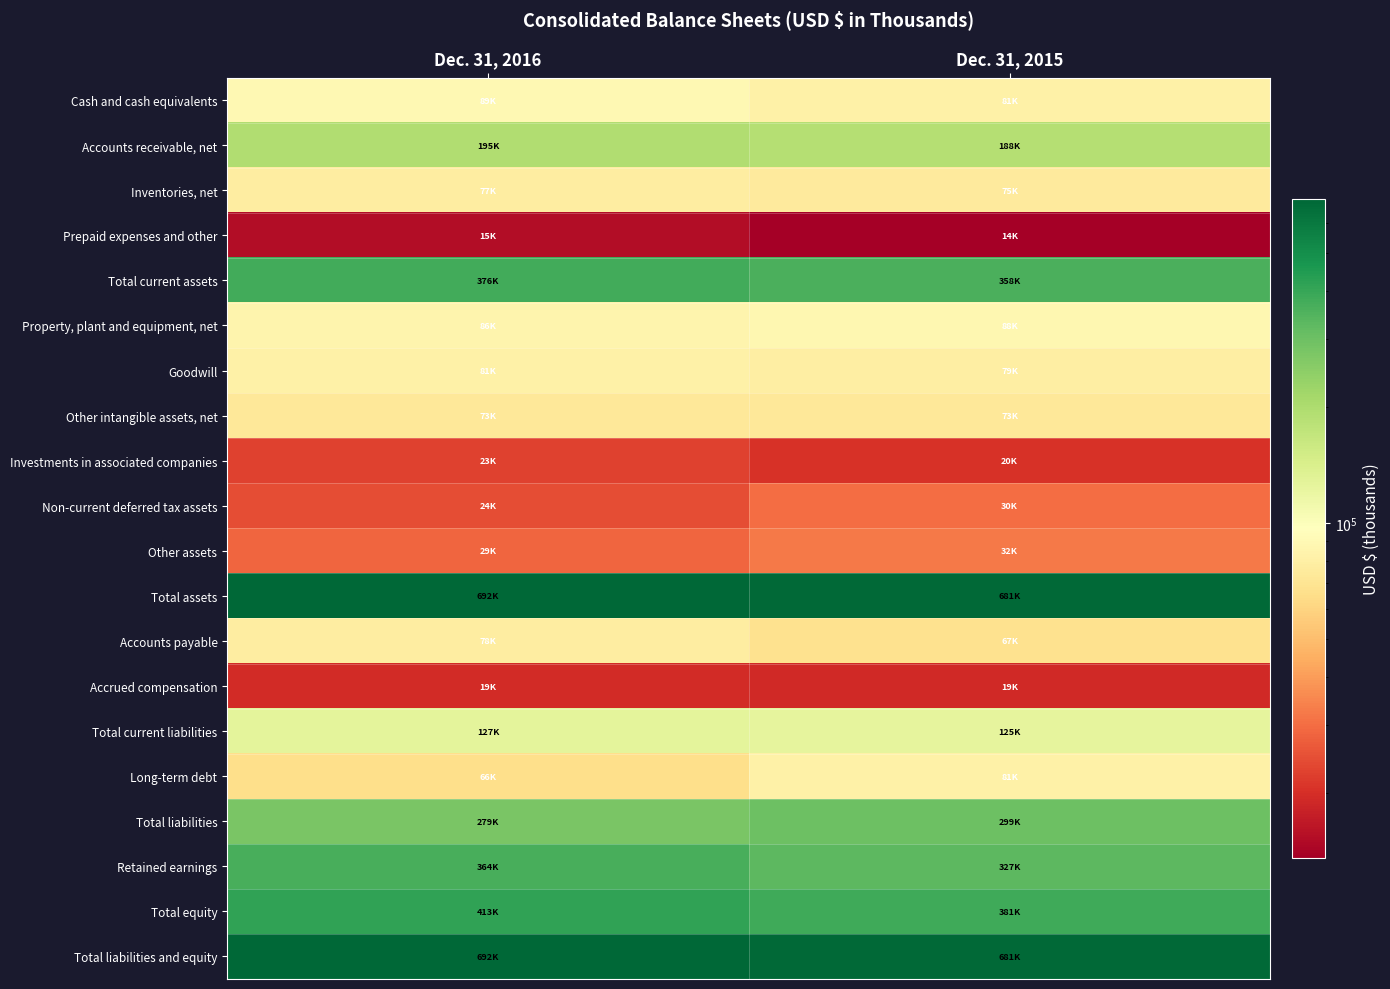

Rank the series at Dec. 31, 2015 from highest to lowest value.

Total assets, Total liabilities and equity, Total equity, Total current assets, Retained earnings, Total liabilities, Accounts receivable, net, Total current liabilities, Property, plant and equipment, net, Long-term debt, Cash and cash equivalents, Goodwill, Inventories, net, Other intangible assets, net, Accounts payable, Other assets, Non-current deferred tax assets, Investments in associated companies, Accrued compensation, Prepaid expenses and other